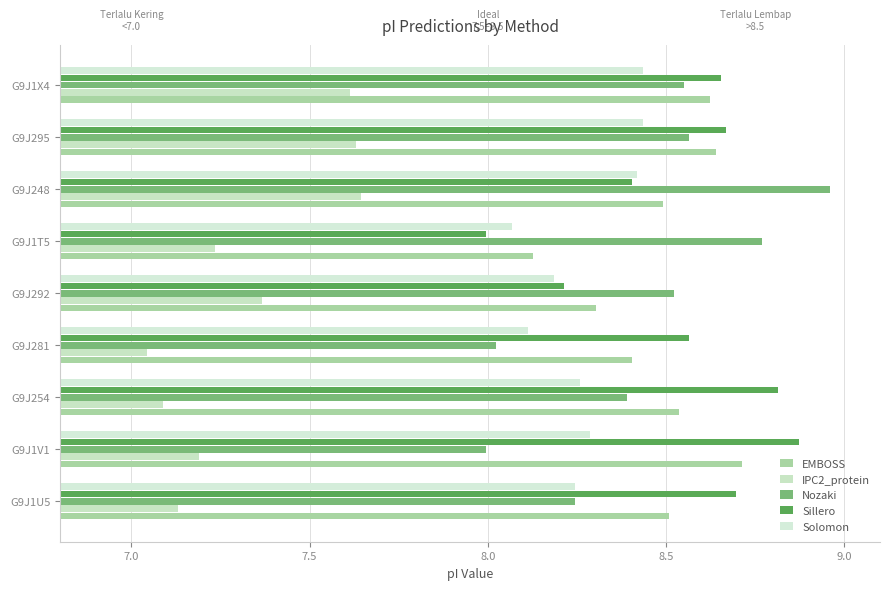

Reading right to left, list all the values displayed in this chart.

EMBOSS: 8.6	8.6	8.5	8.1	8.3	8.4	8.5	8.7	8.5
IPC2_protein: 7.6	7.6	7.6	7.2	7.4	7.0	7.1	7.2	7.1
Nozaki: 8.6	8.6	9.0	8.8	8.5	8.0	8.4	8.0	8.2
Sillero: 8.7	8.7	8.4	8.0	8.2	8.6	8.8	8.9	8.7
Solomon: 8.4	8.4	8.4	8.1	8.2	8.1	8.3	8.3	8.2